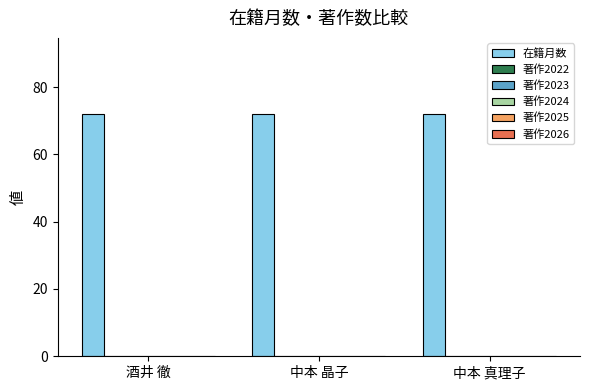

What is the difference between the highest and lowest values at 酒井 徹?

72